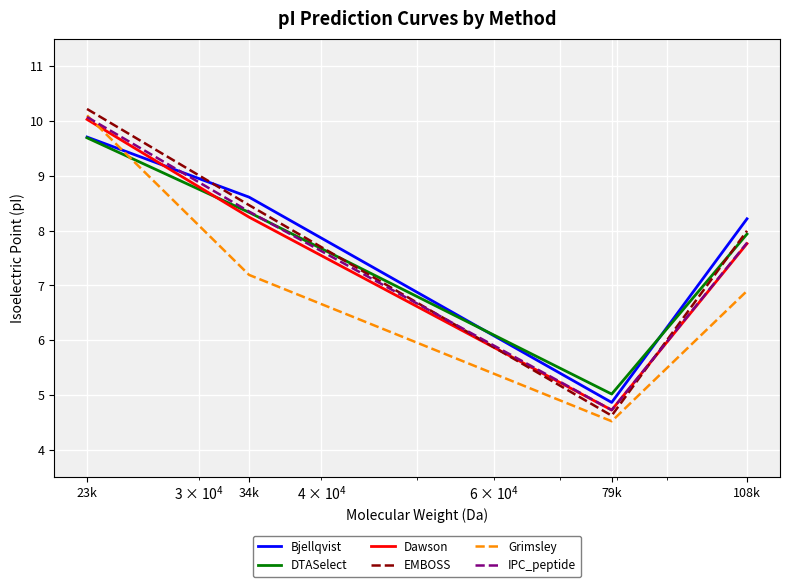

True or false: DTASelect and Bjellqvist intersect in this chart.

True